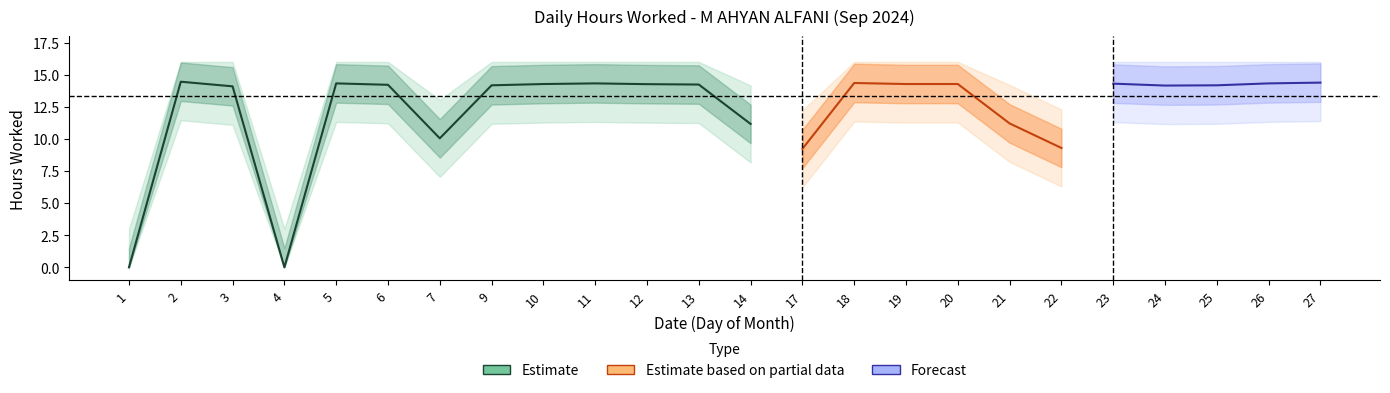

What is the maximum value shown in the chart?

14.5